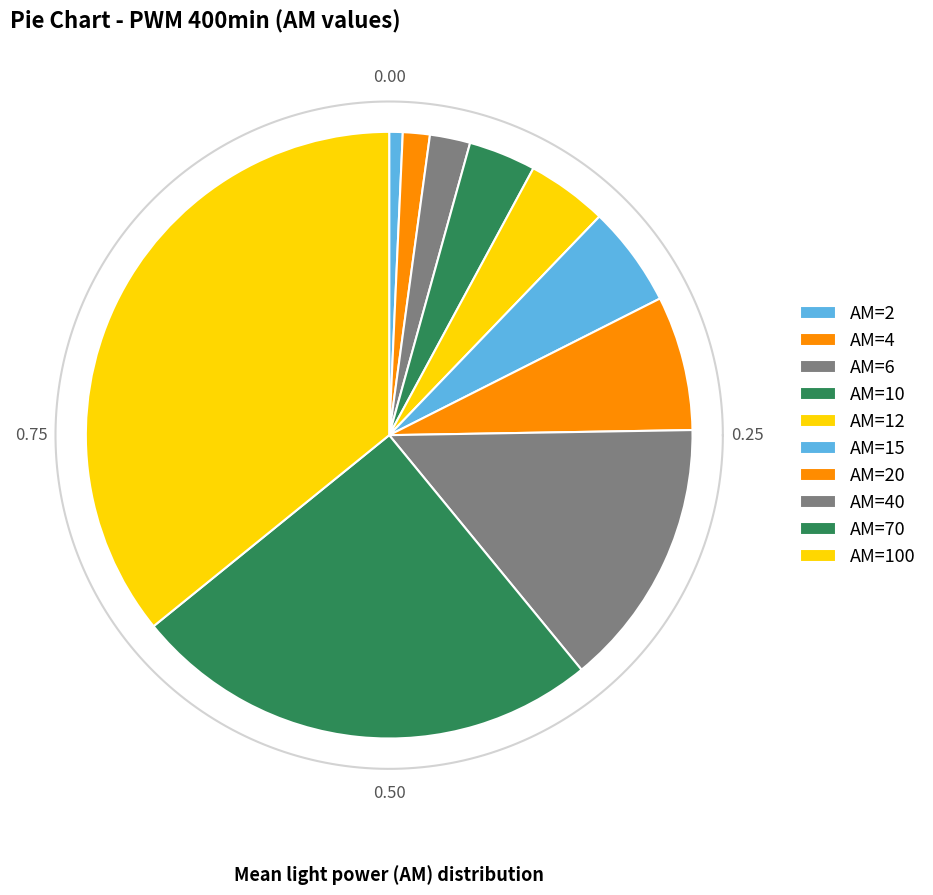

To the nearest percent, what percentage of the pie is 100?

36%